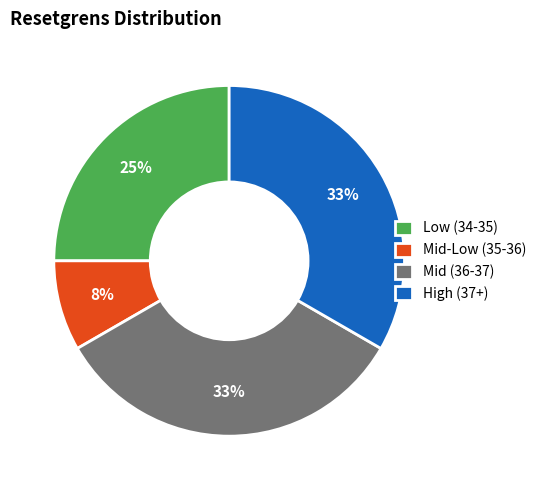

To the nearest percent, what percentage of the pie is Low (34-35)?

25%